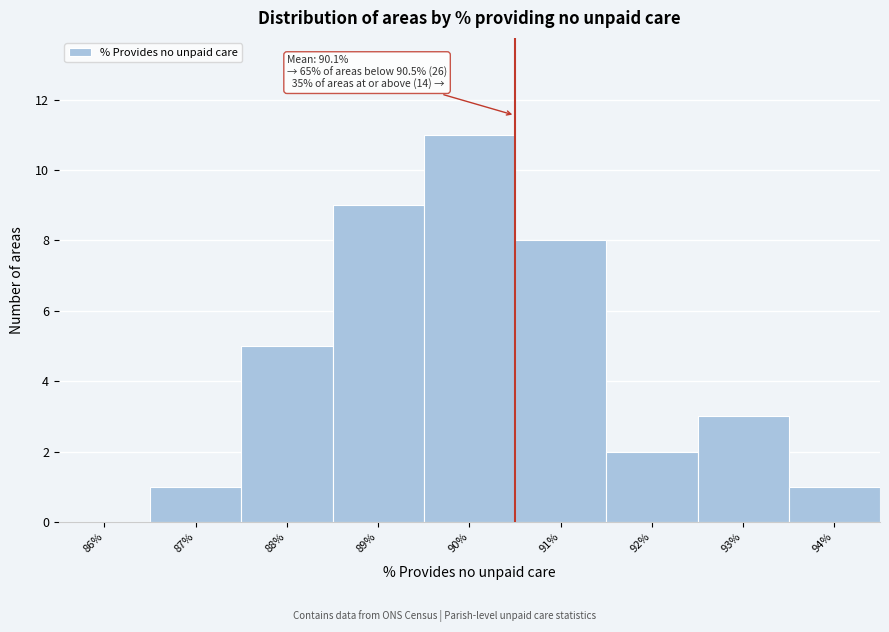

Over which range of the x-axis is the bar tallest?

89.5 to 90.5